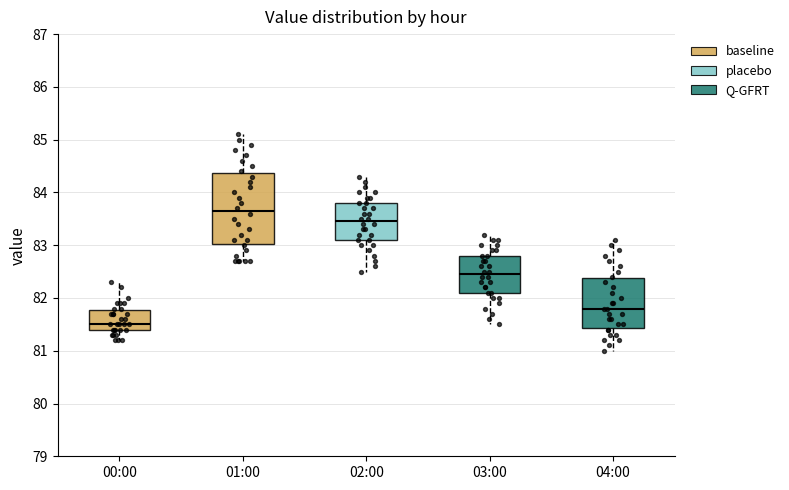

Which box has the lowest median line?

00:00